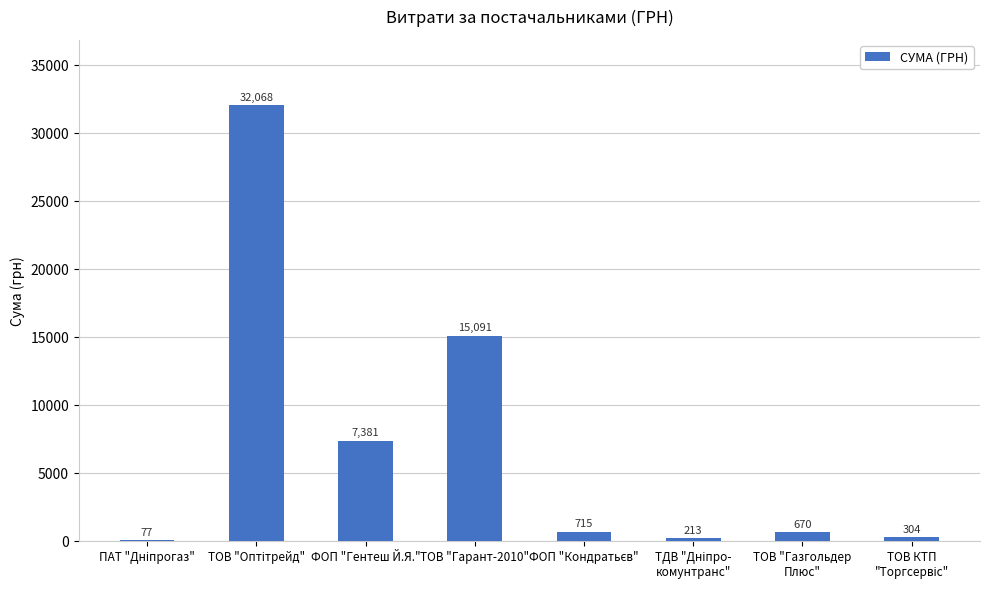

Count the number of data series in this chart.

1